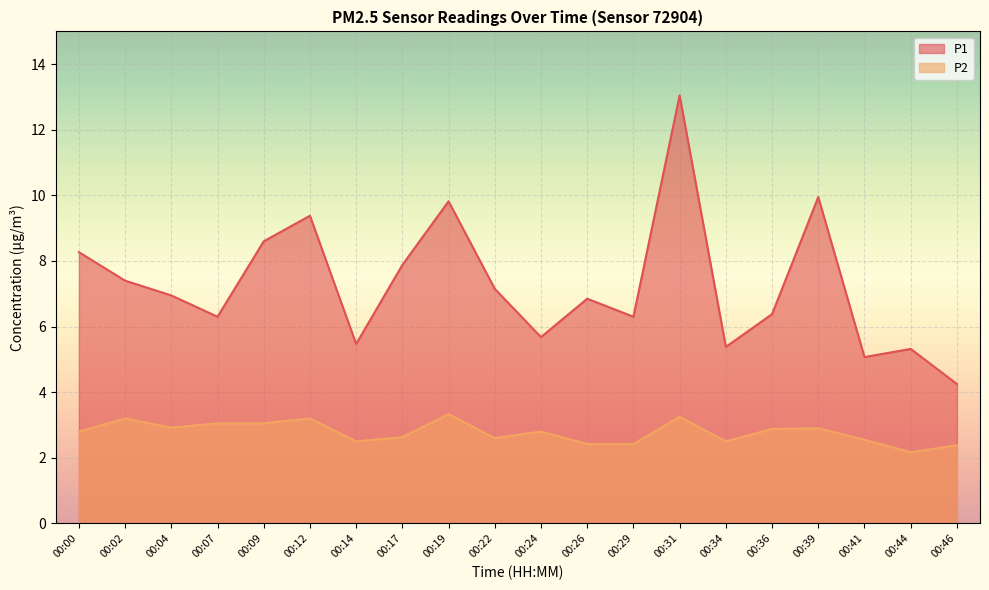

Does the chart display data point markers on the line(s)?

No